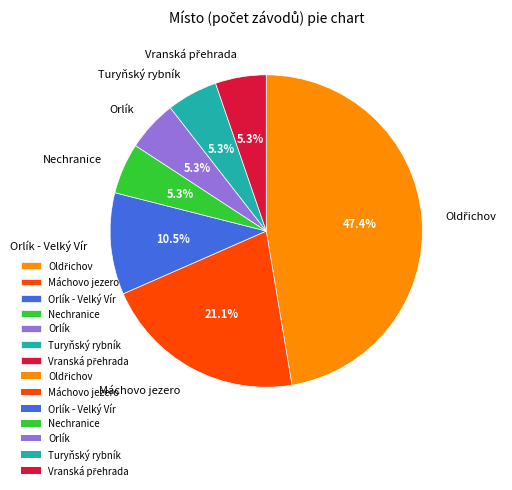

Does any single category account for the majority?

No